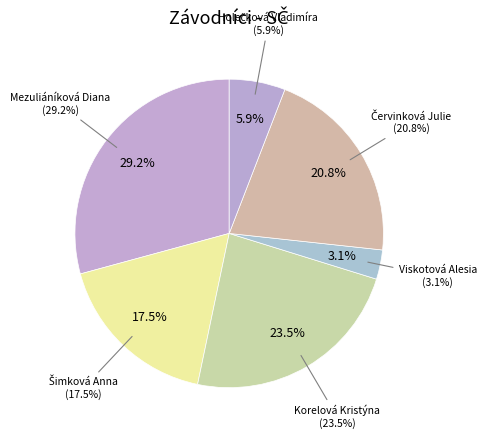

How many segments does this pie chart have?

6